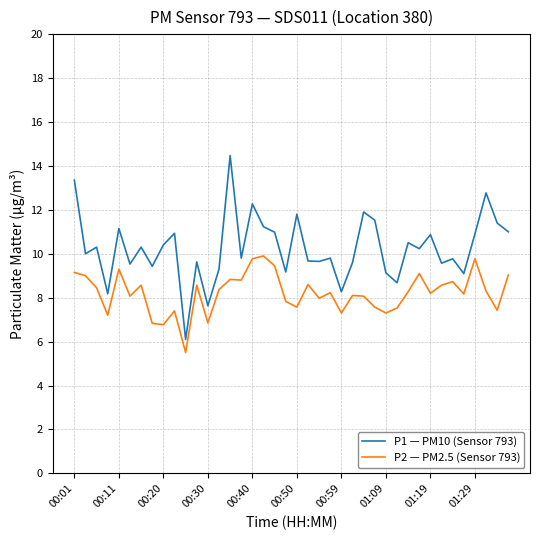

Rank the series by their maximum value, from highest to lowest.

P1 — PM10 (Sensor 793), P2 — PM2.5 (Sensor 793)